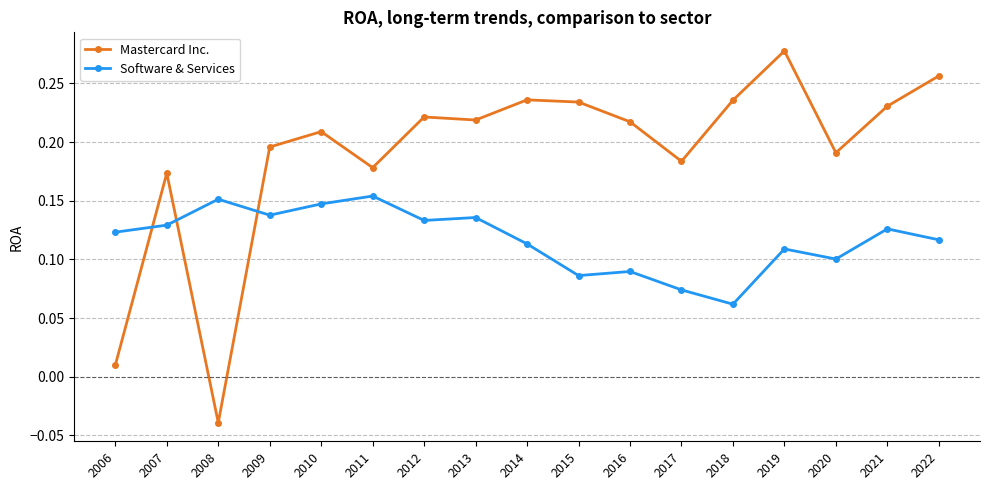

At which category does Mastercard Inc. reach its first local valley?

2008